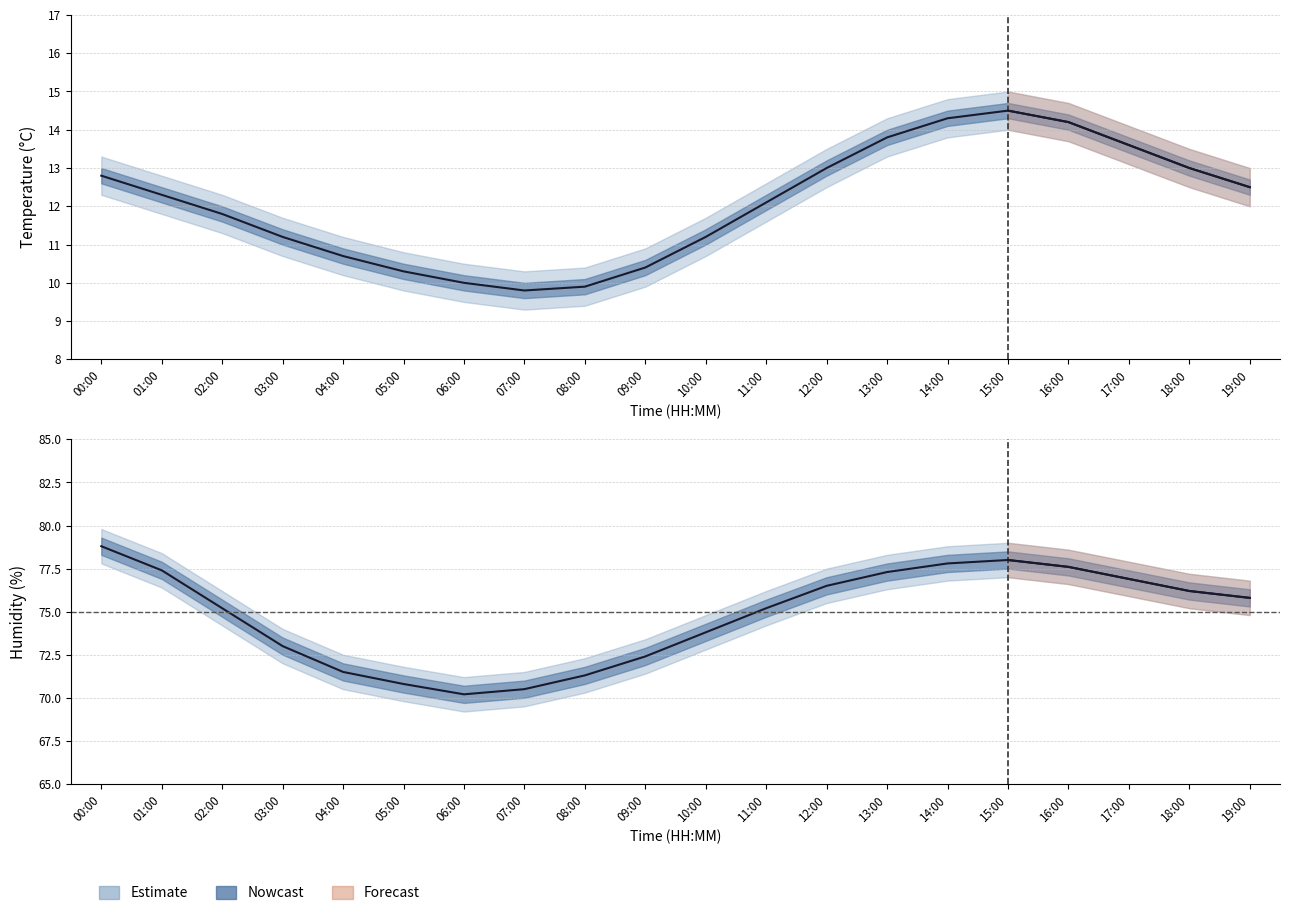

Count the number of data series in this chart.

6